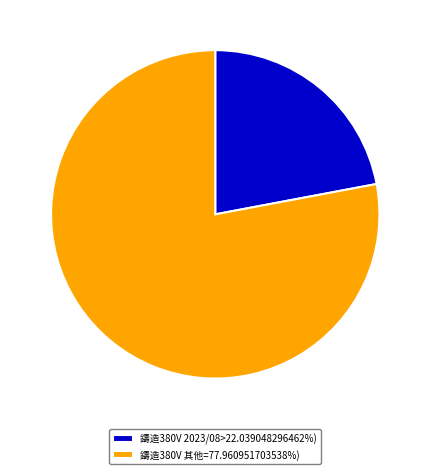

Approximately how many times larger is the value at 鑄造380V 2023/08>22.039048296462%) compared to 鑄造380V 其他=77.960951703538%)?

0.3